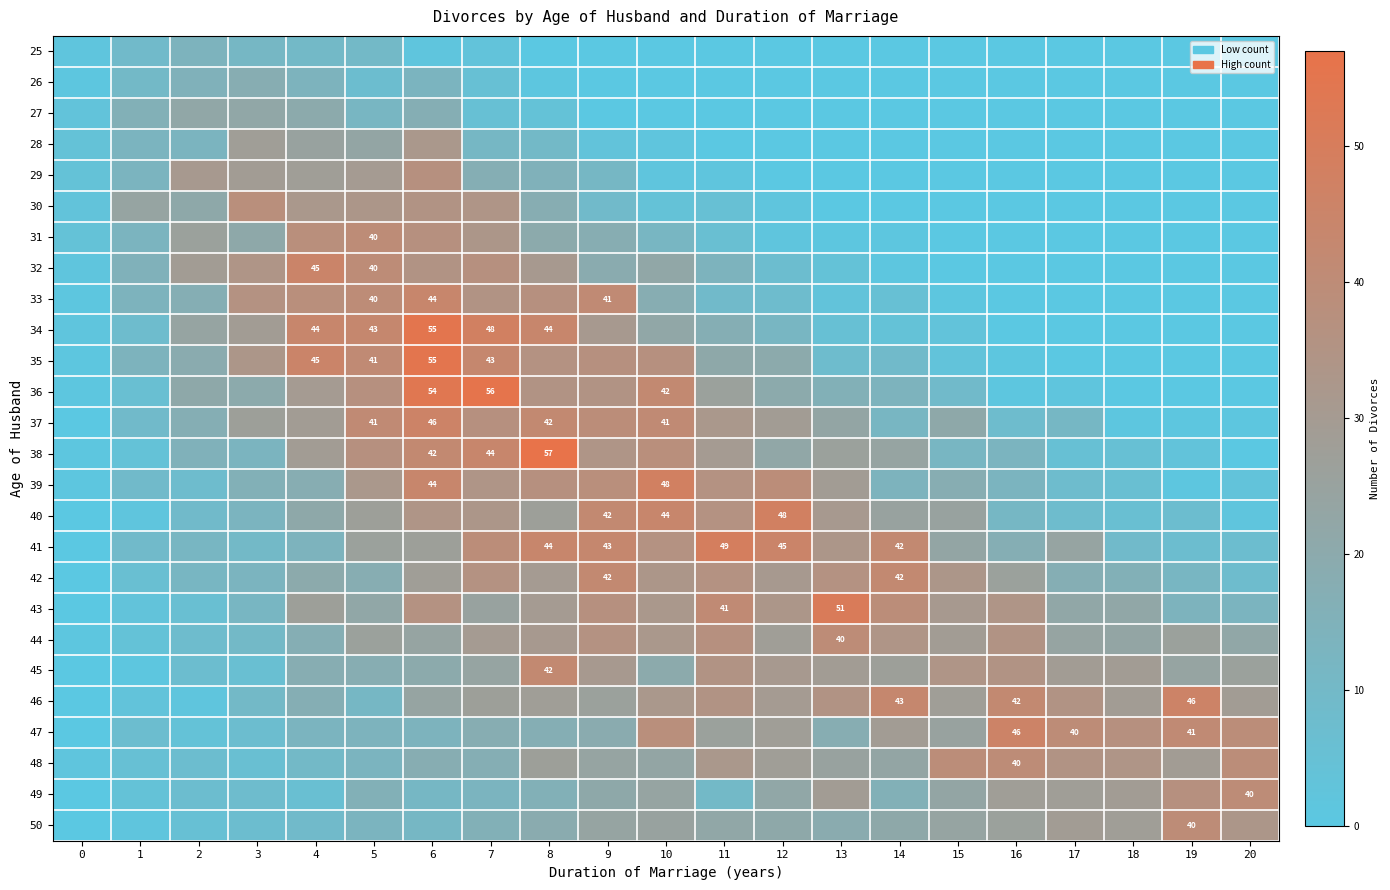

Is it true that 34 equals 14 at 6?

False